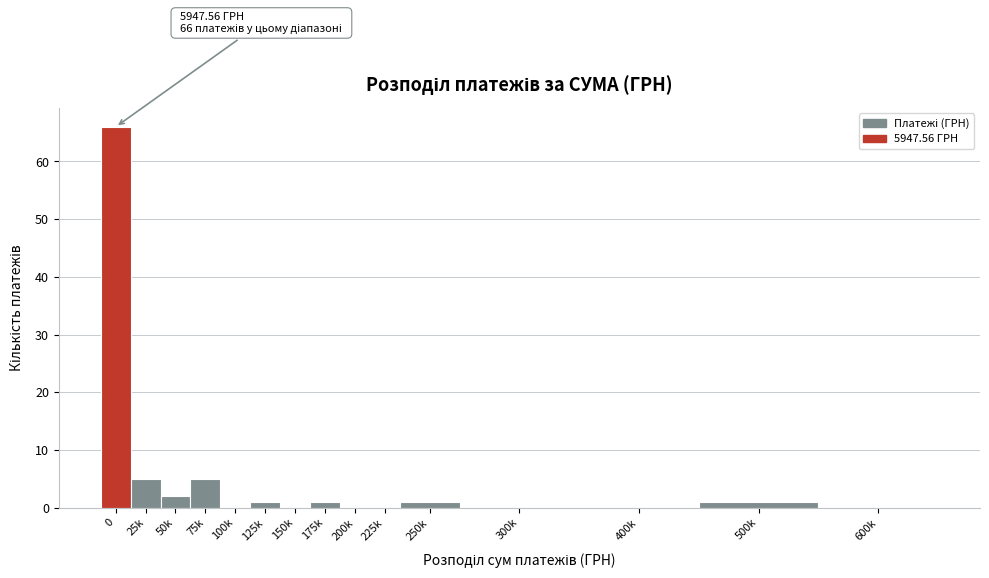

Reading left to right, transcribe all the data shown in this chart.

0=66	25k=5	50k=2	75k=5	100k=0	125k=1	150k=0	175k=1	200k=0	225k=0	250k=1	300k=0	400k=0	500k=1	600k=0